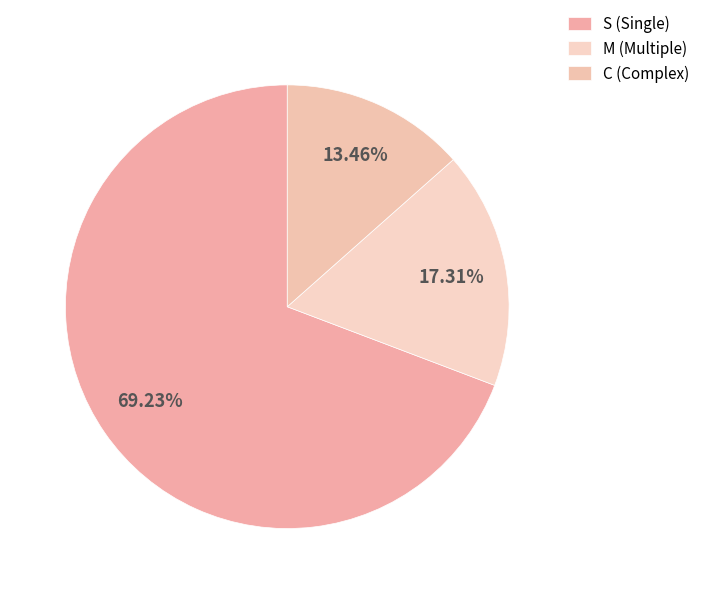

Count the number of slices in the pie.

3